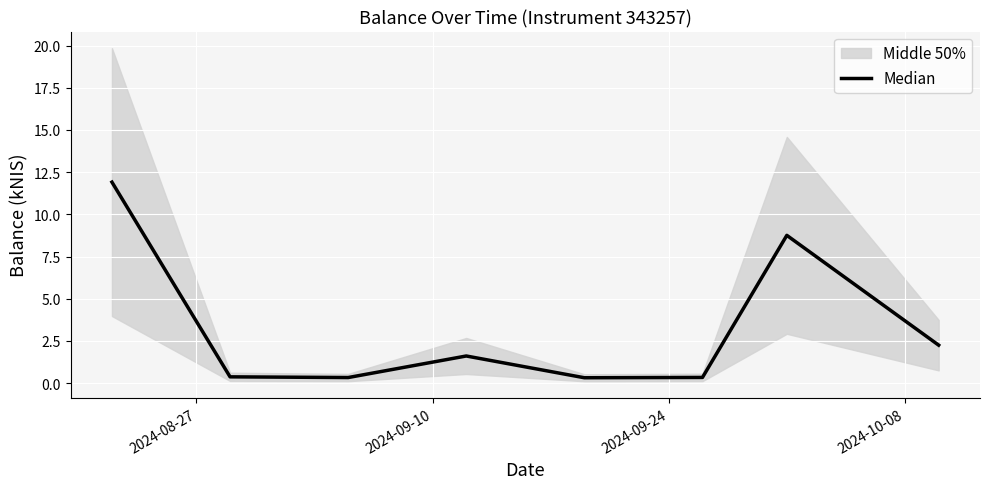

What is the value of the 6th point from the left?

0.3